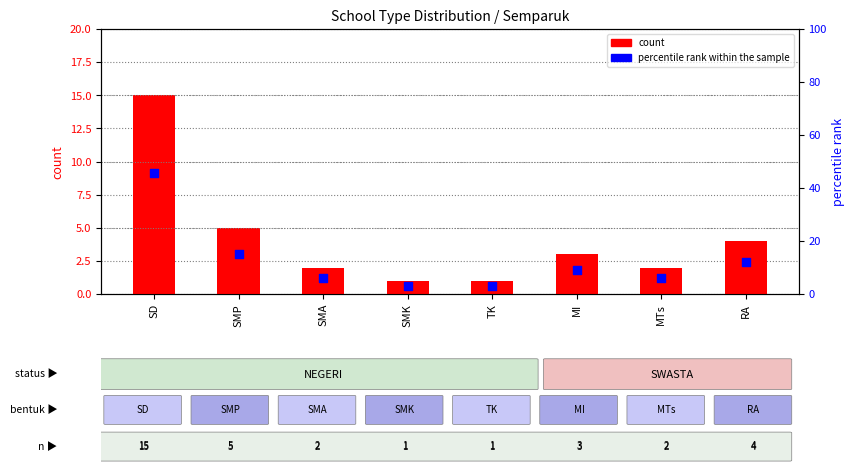

Which series contains the lowest Y value?

count